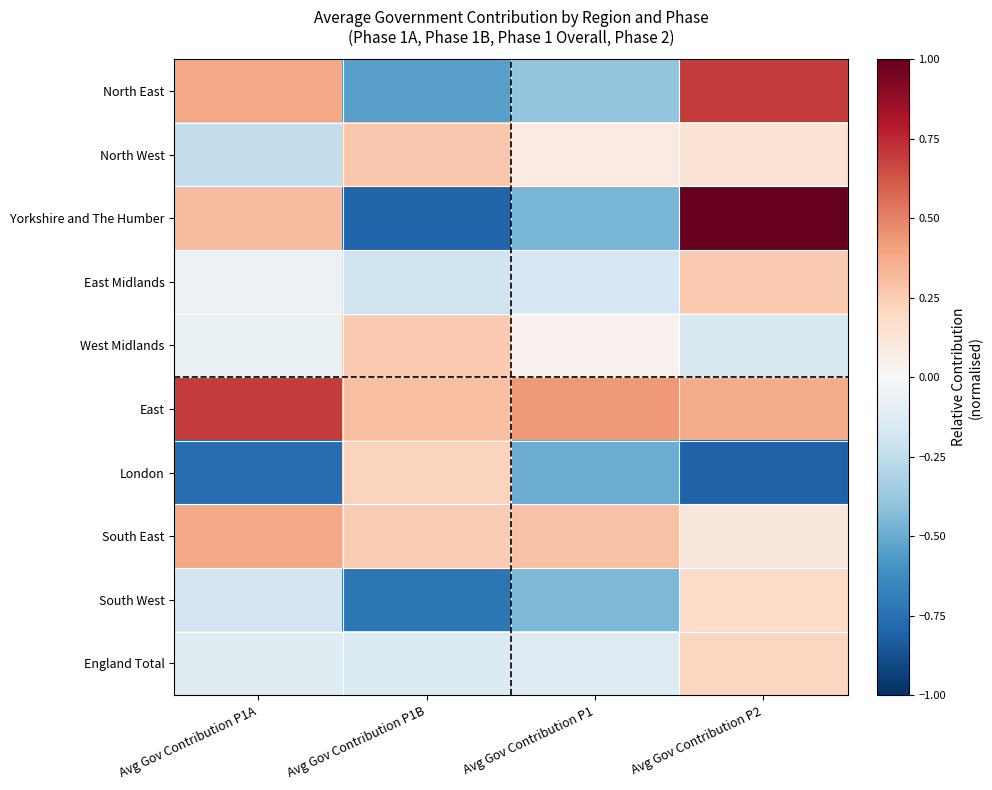

At which category is the sum across all series the highest?

Avg Gov Contribution P2